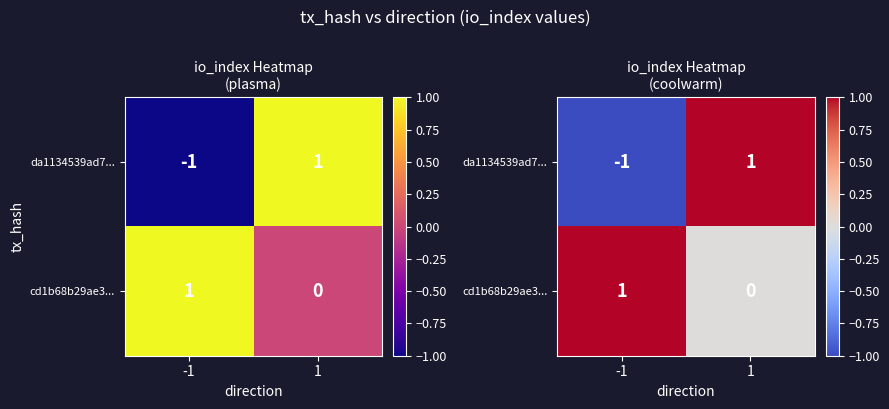

Which category has the highest value across all series?

1